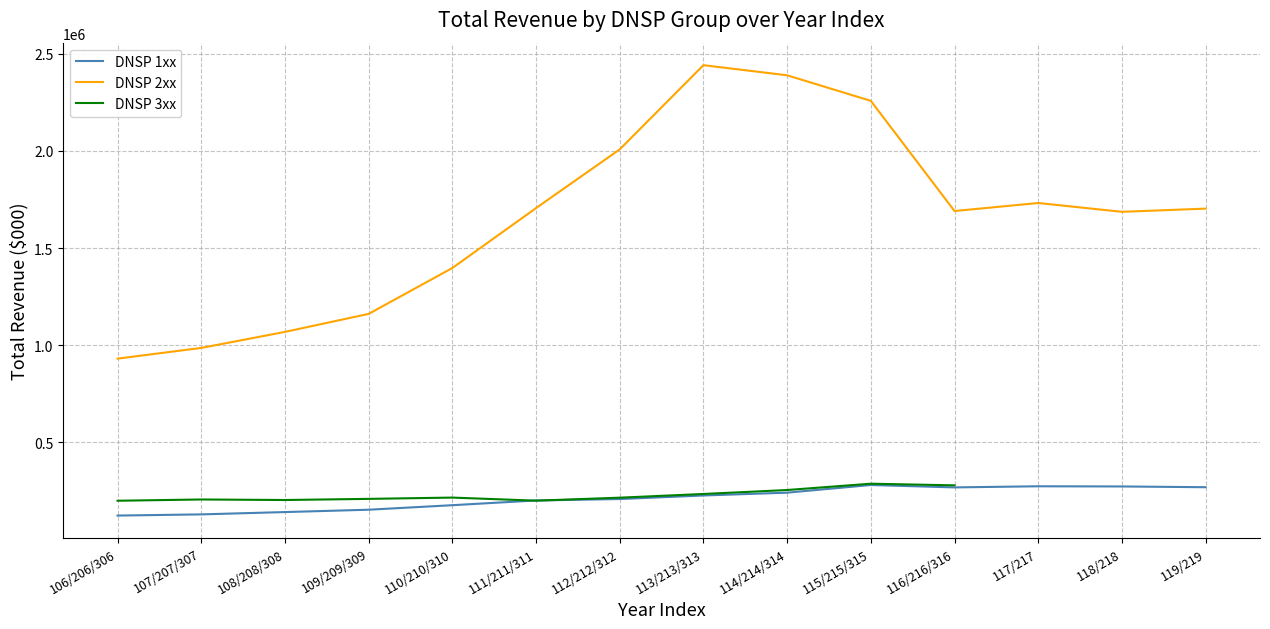

At which label does DNSP 2xx reach its peak?

113/213/313